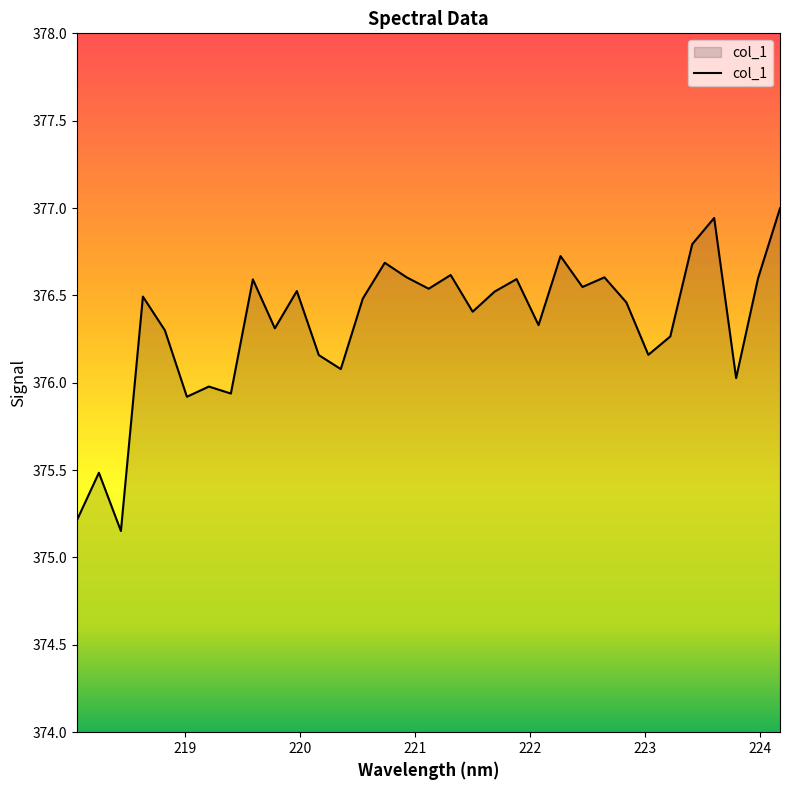

What is the difference between the maximum and minimum values?

1.8